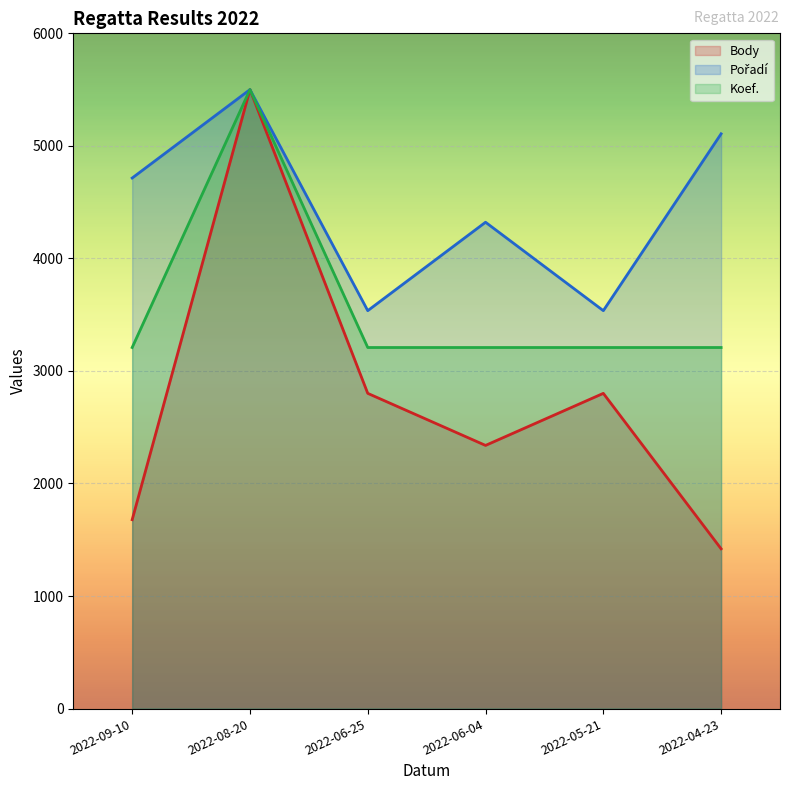

At which category does Body reach its first local peak?

2022-08-20